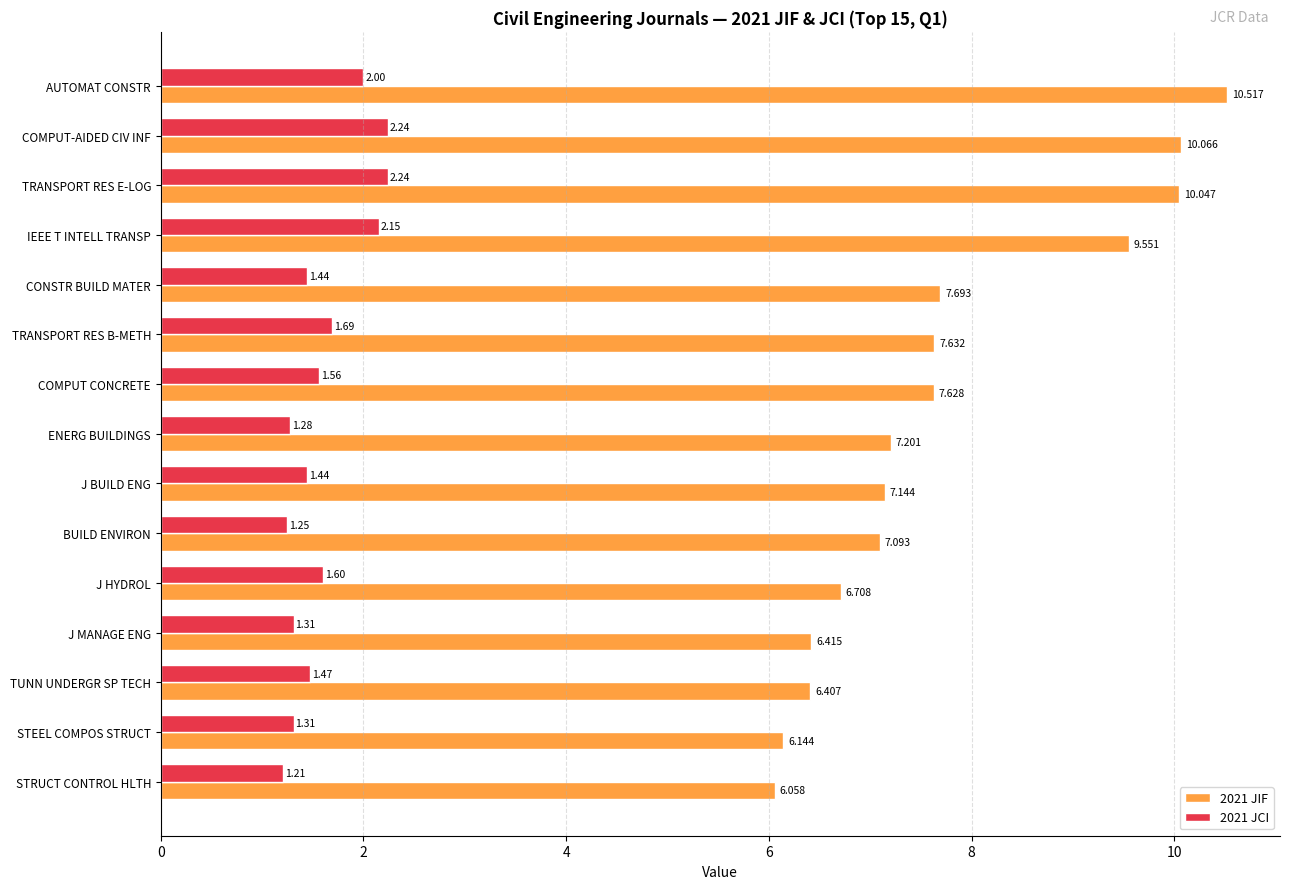

How many 2021 JCI values are between 1 and 2?

12